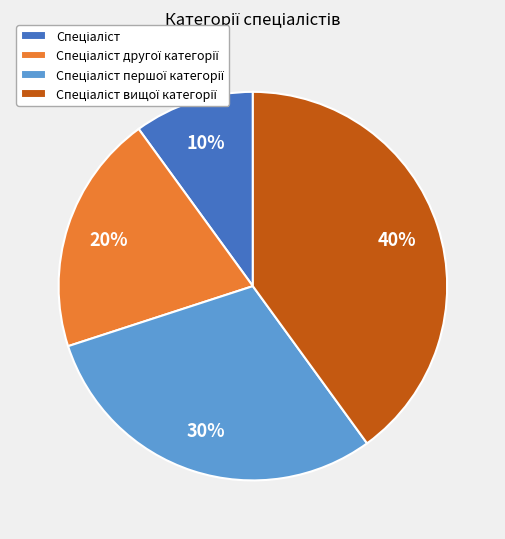

Is there a majority slice in this chart?

No